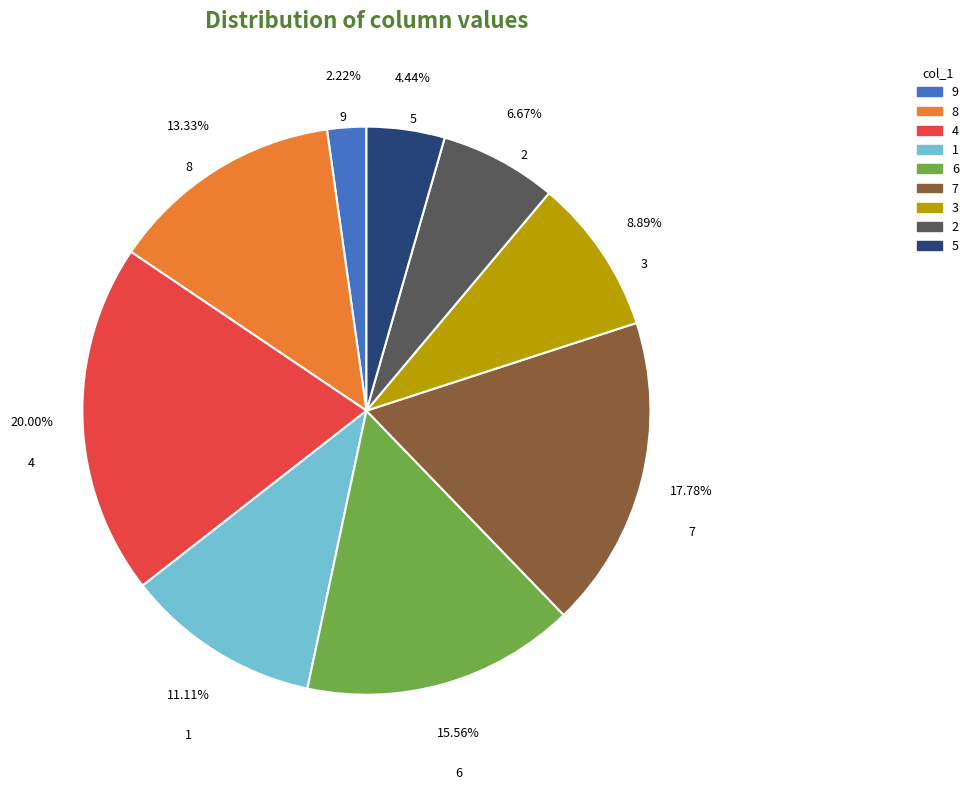

Rank the categories by value from highest to lowest.

4, 7, 6, 8, 1, 3, 2, 5, 9